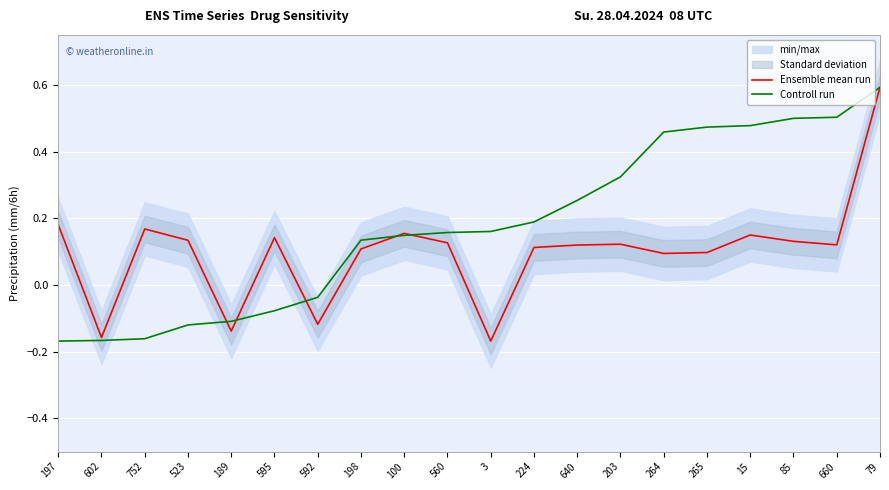

Count the Ensemble mean run values in the range 0 to 1.

16